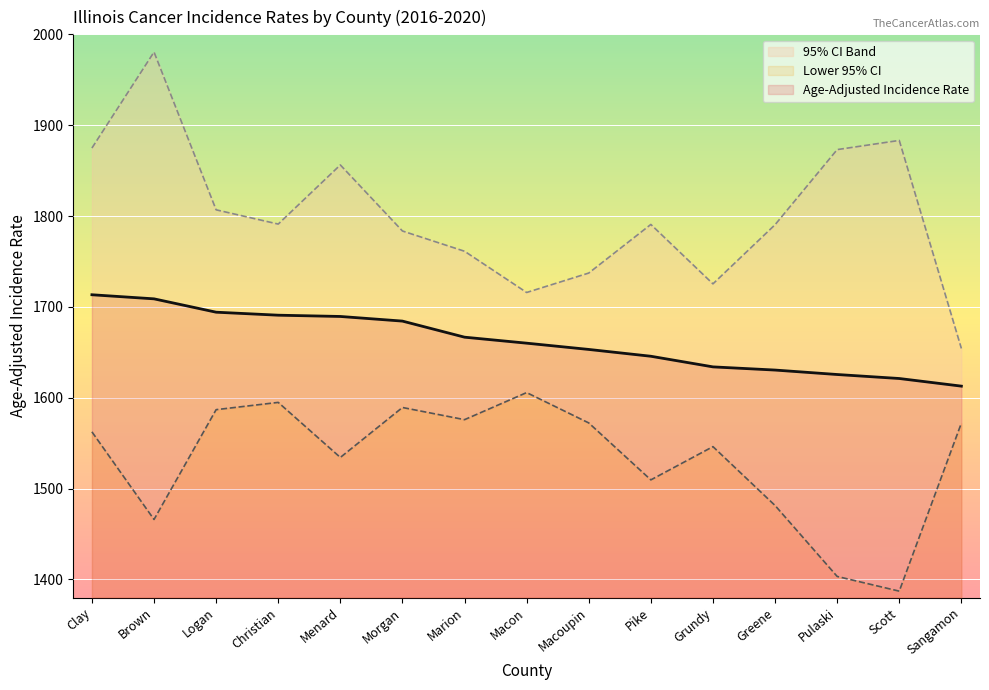

The value of Age-Adjusted Incidence Rate at Macon is 908.0. True or false?

False